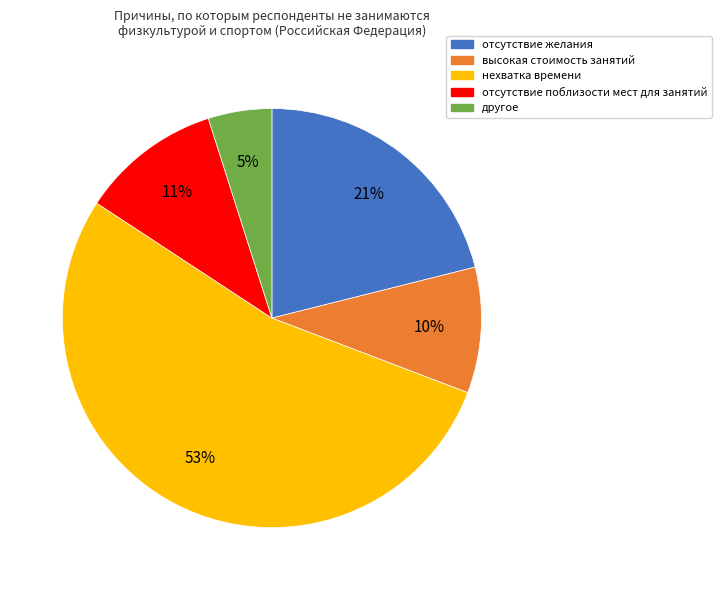

What percentage is the нехватка времени slice, to the nearest percent?

53%